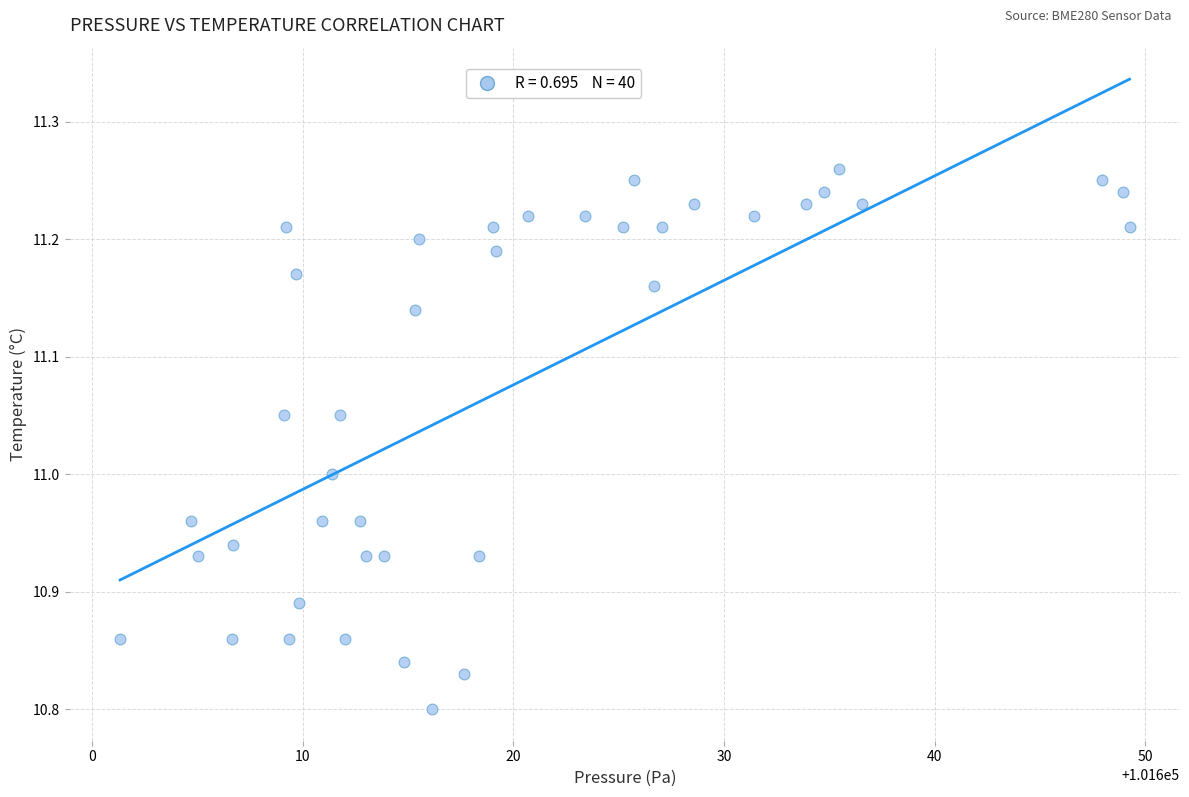

What is the range of Y values (max minus min)?

0.5